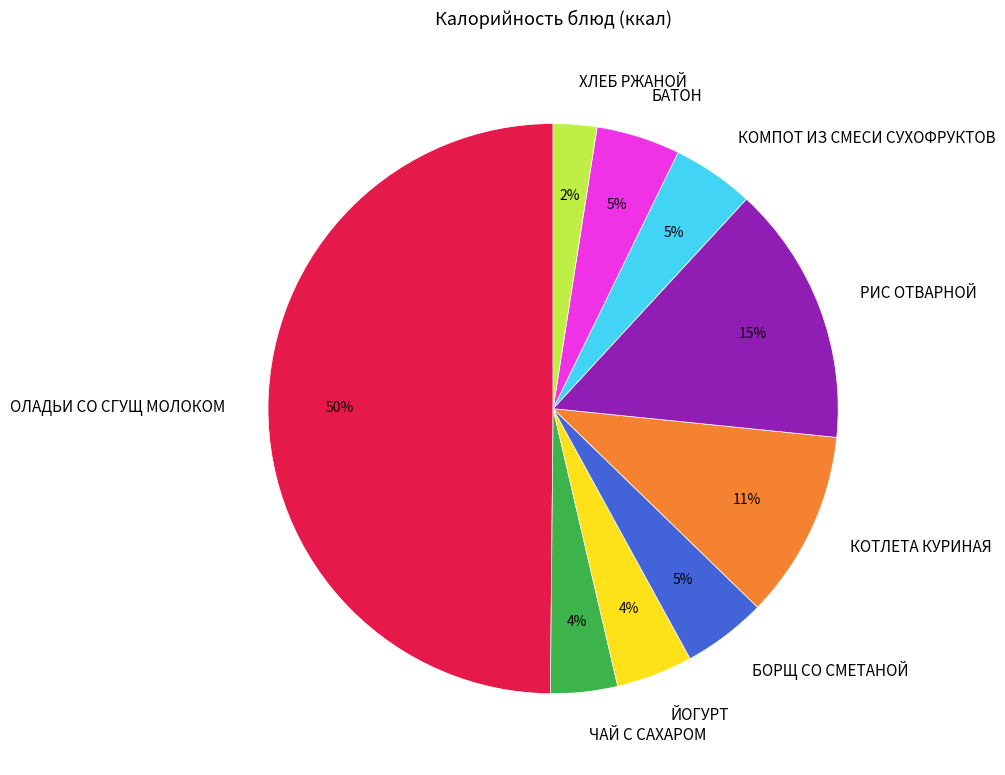

Which category has the smallest portion of the pie?

ХЛЕБ РЖАНОЙ